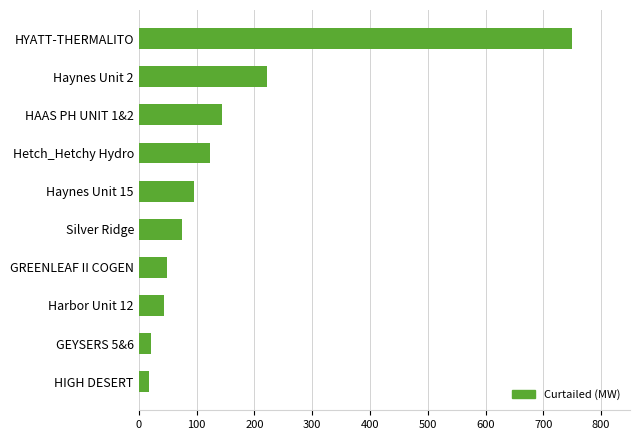

What is the sum of all values?

1540.7